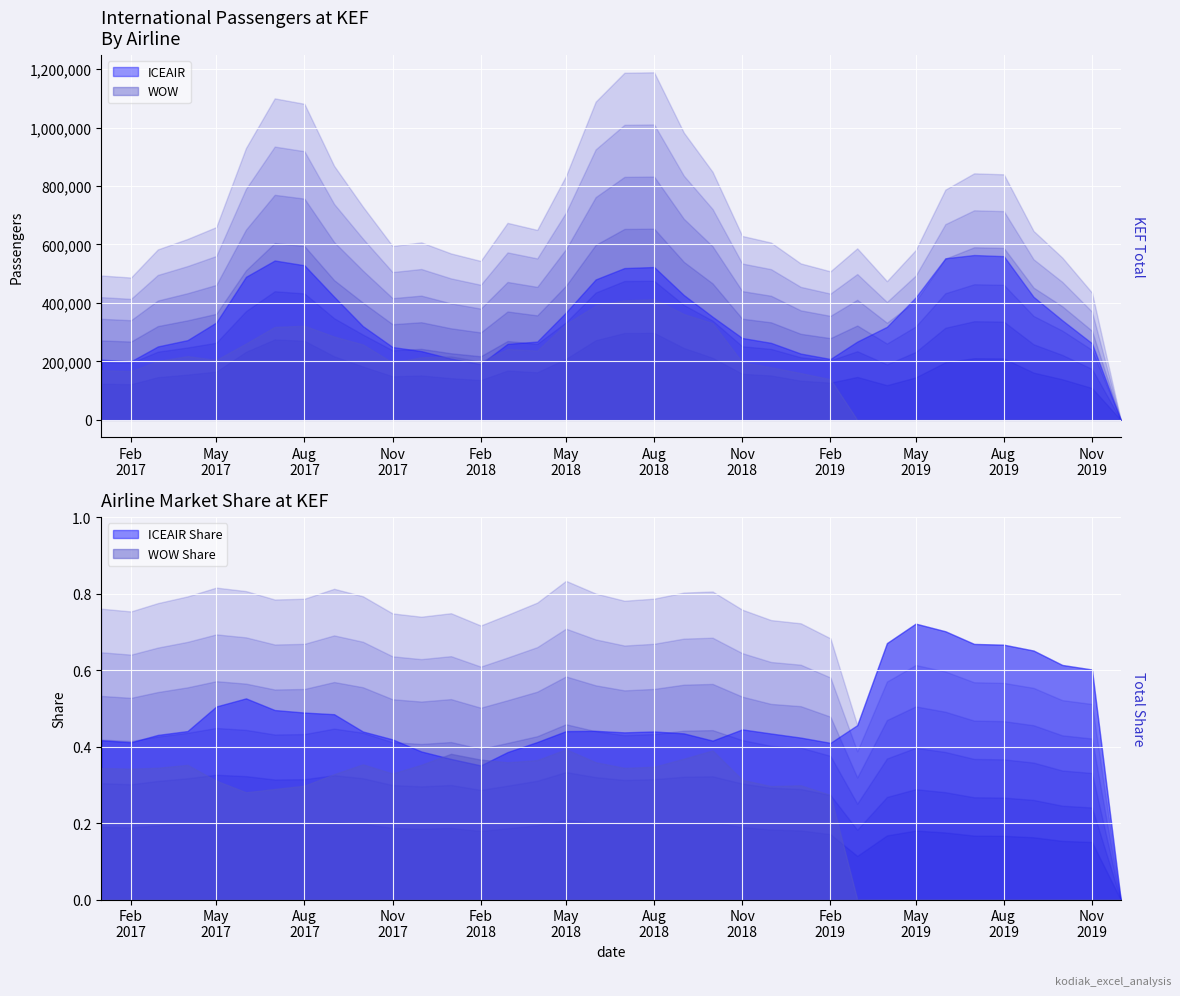

True or false: ICEAIR and Total Share intersect in this chart.

False